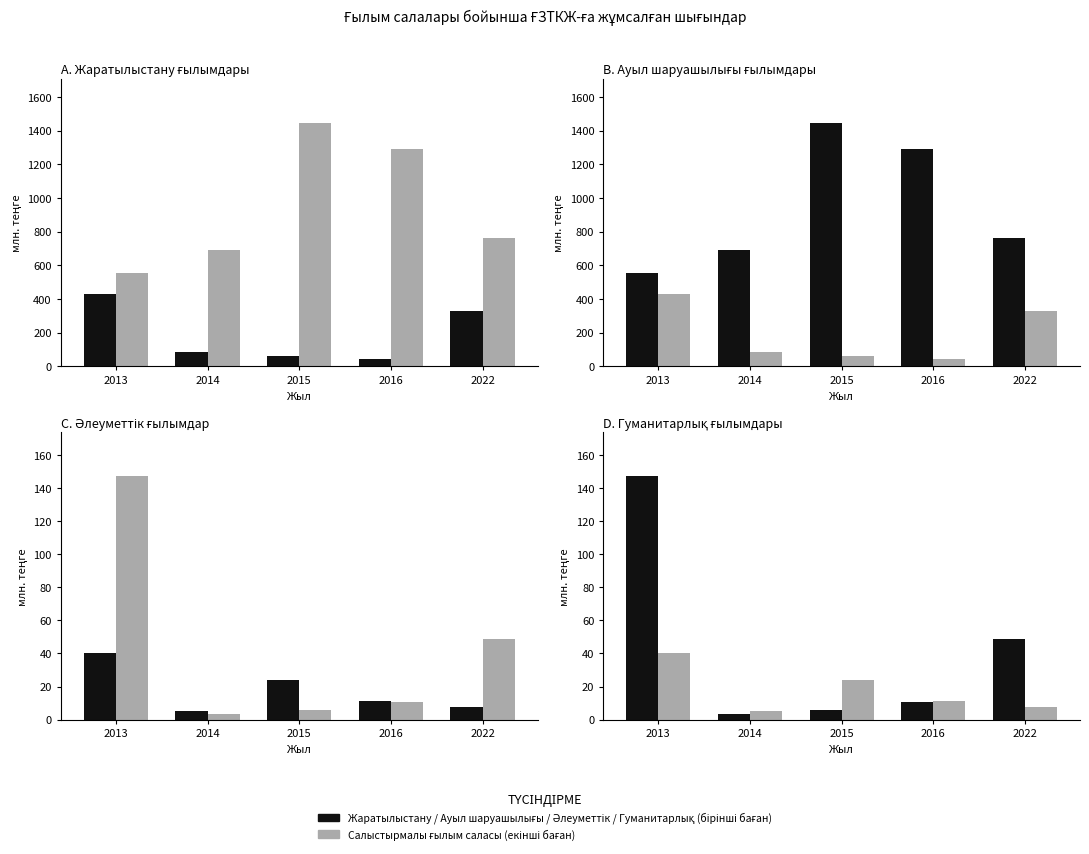

What is the maximum value for ауыл шаруашылығы ғылымдары?

1446.9